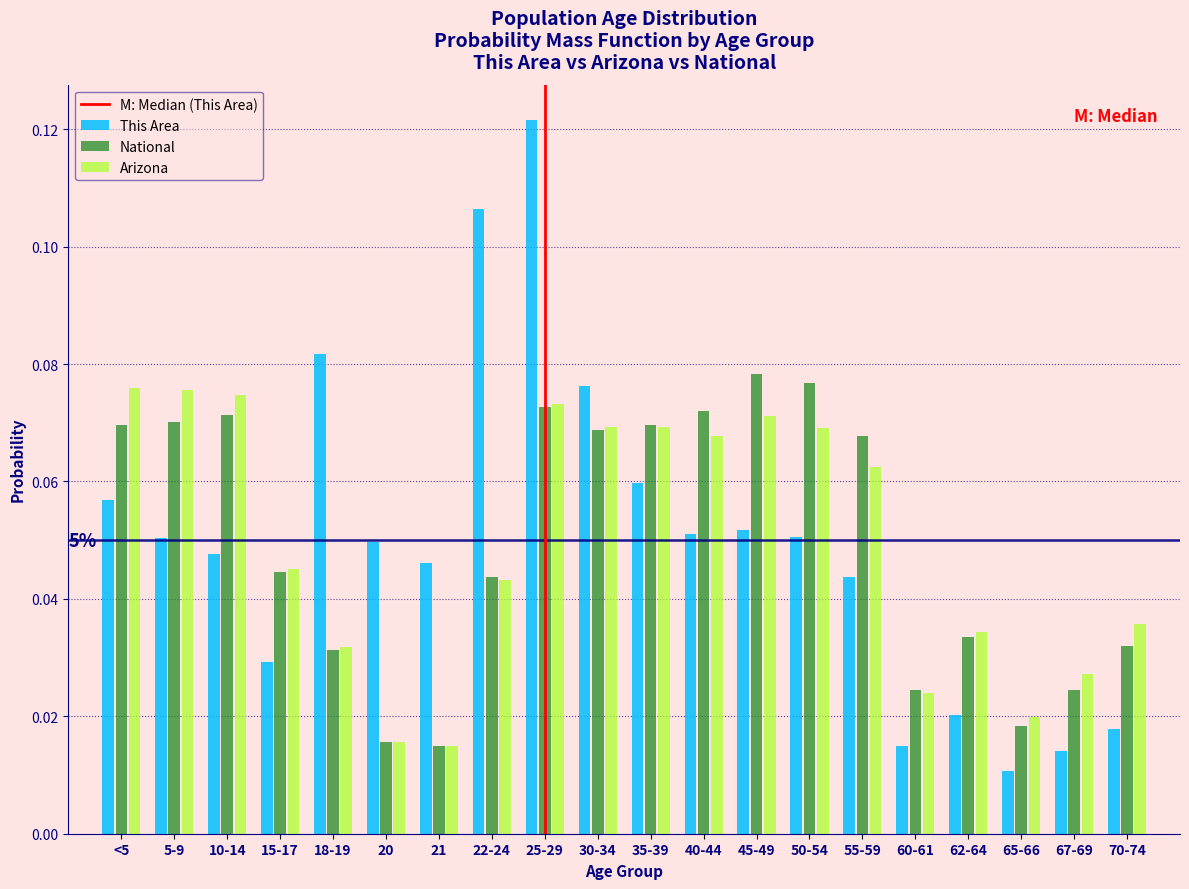

The value of Arizona at 55-59 is 0.0. True or false?

False